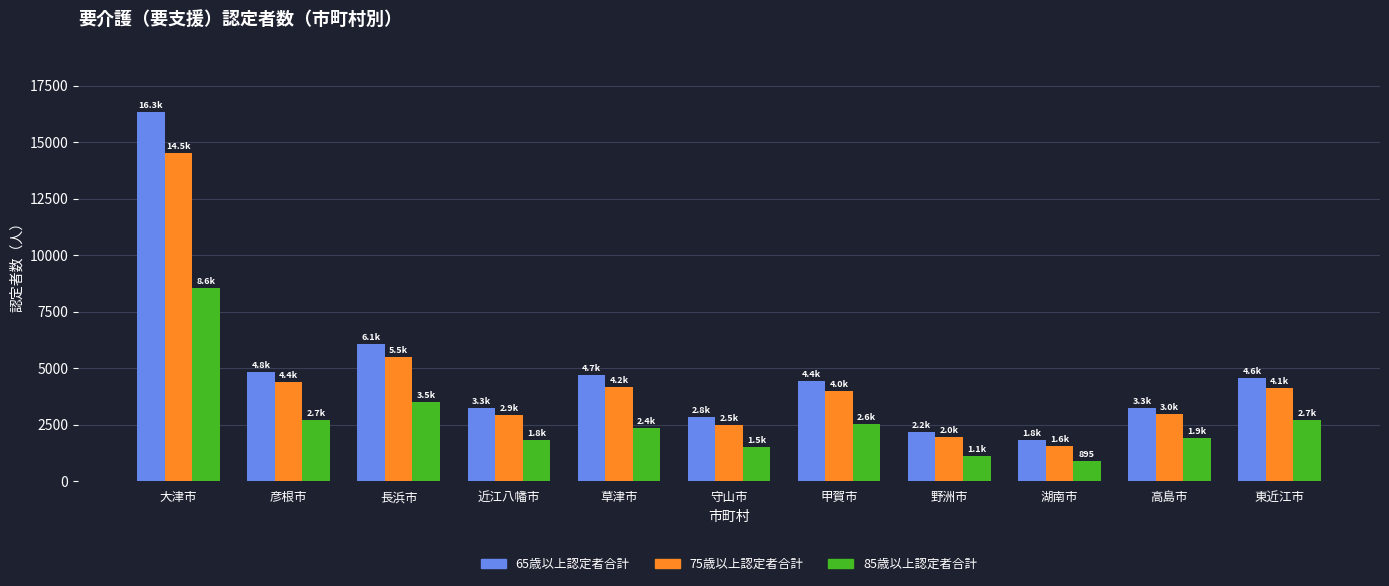

At which category is the sum across all series the highest?

大津市